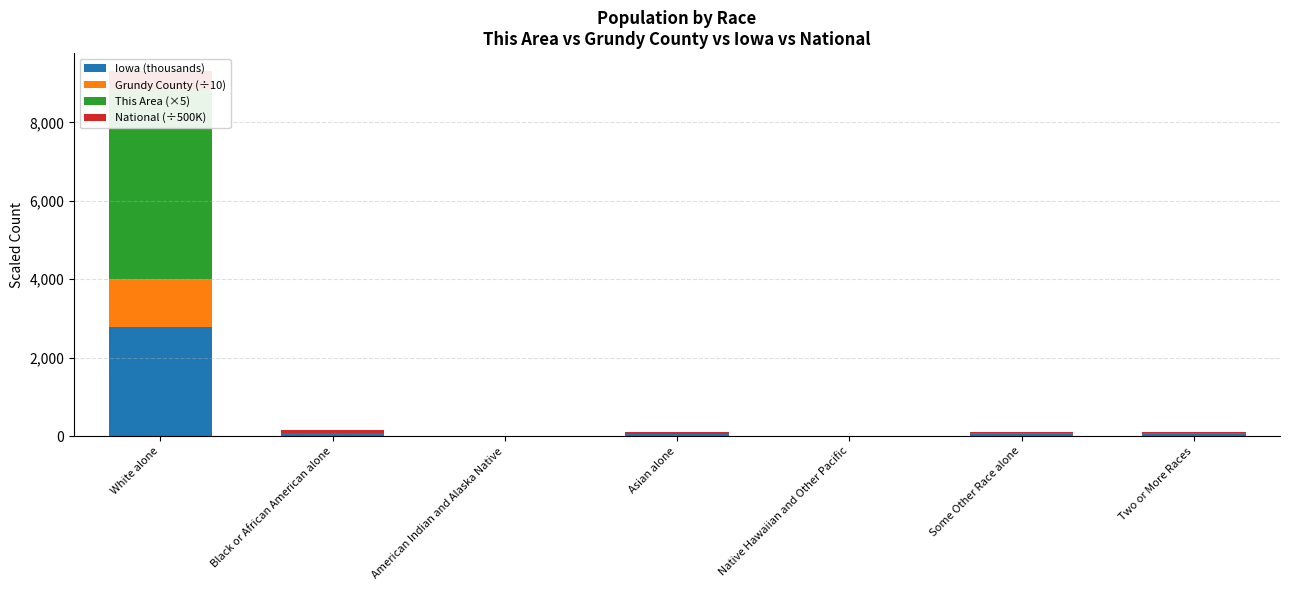

What is the total value across all series at Asian alone?

95.1